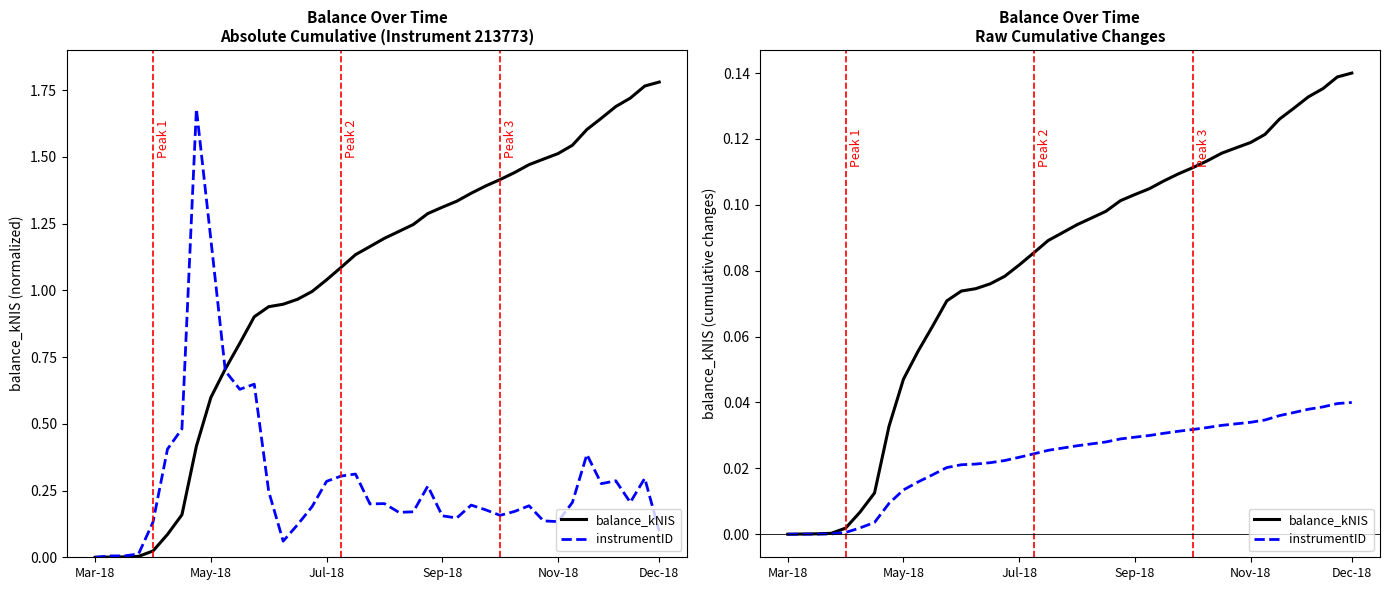

What are all the series names shown in the legend?

balance_kNIS, instrumentID